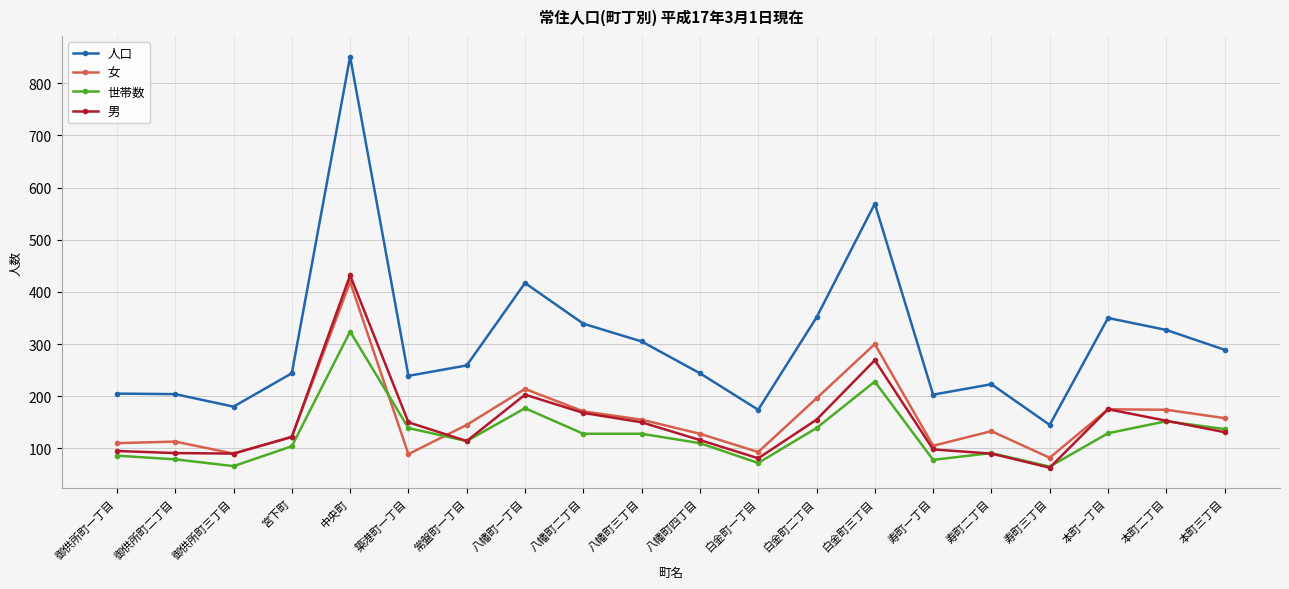

True or false: 人口 and 世帯数 intersect in this chart.

False